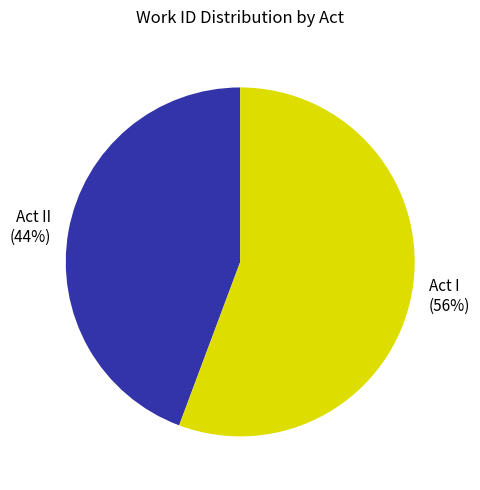

What is the smallest slice in the pie chart?

Act II (44%)